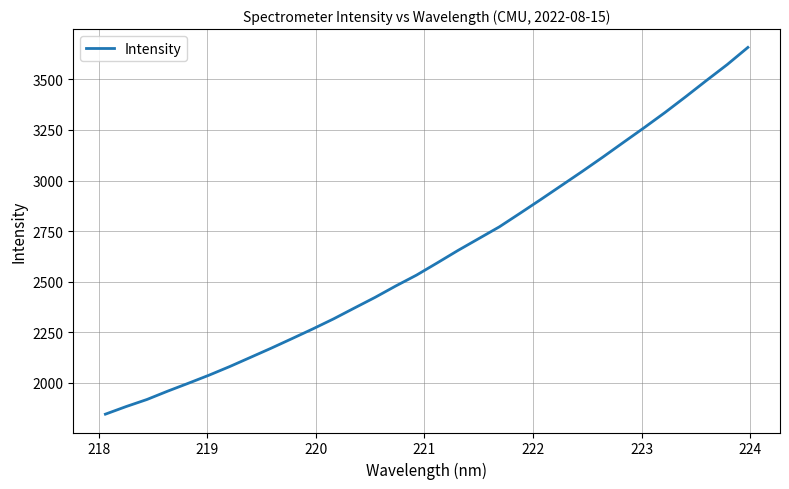

What is the smallest value displayed?

1845.7